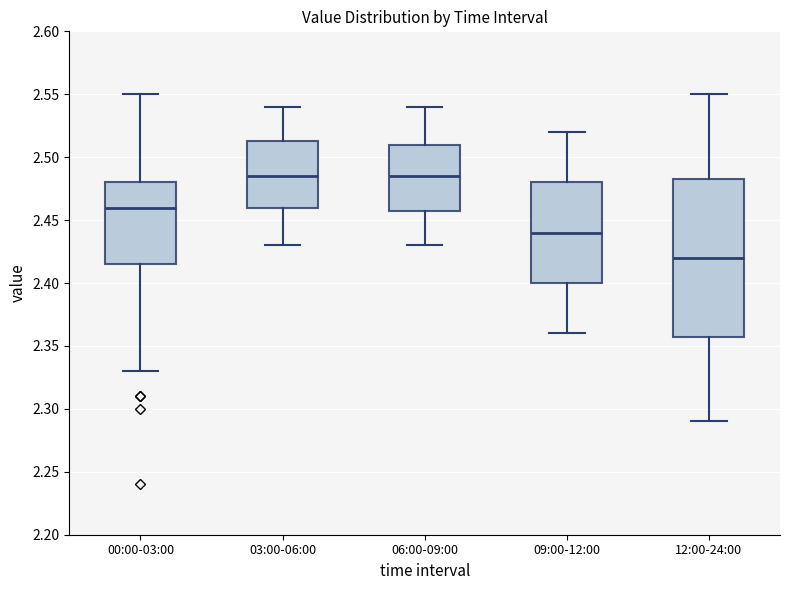

Which box is the tallest, from its lower edge to its upper edge?

12:00-24:00